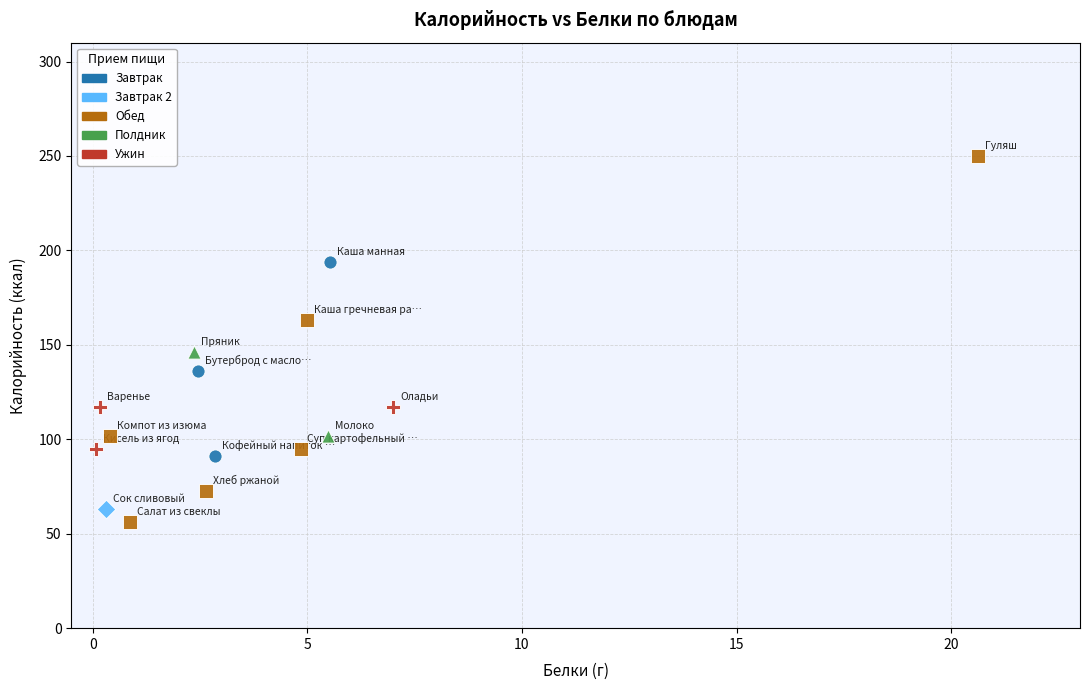

Which series contains the highest Y value?

Обед